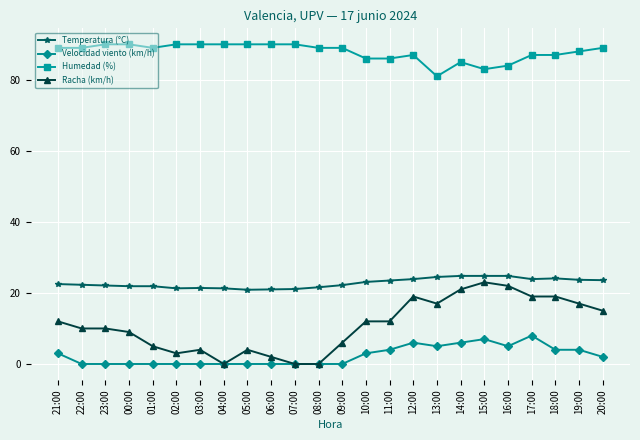

What is the label of the 16th point from the left?

12:00